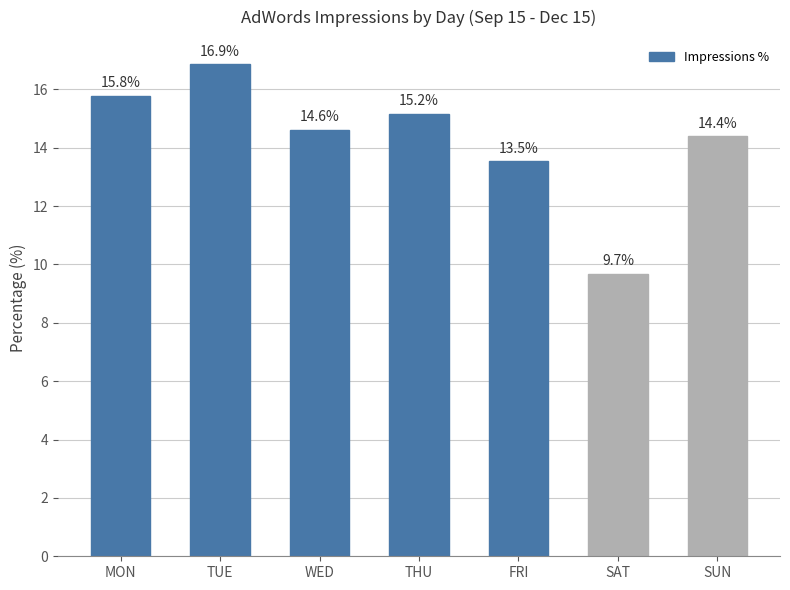

What is the label of the 3rd bar from the right?

FRI